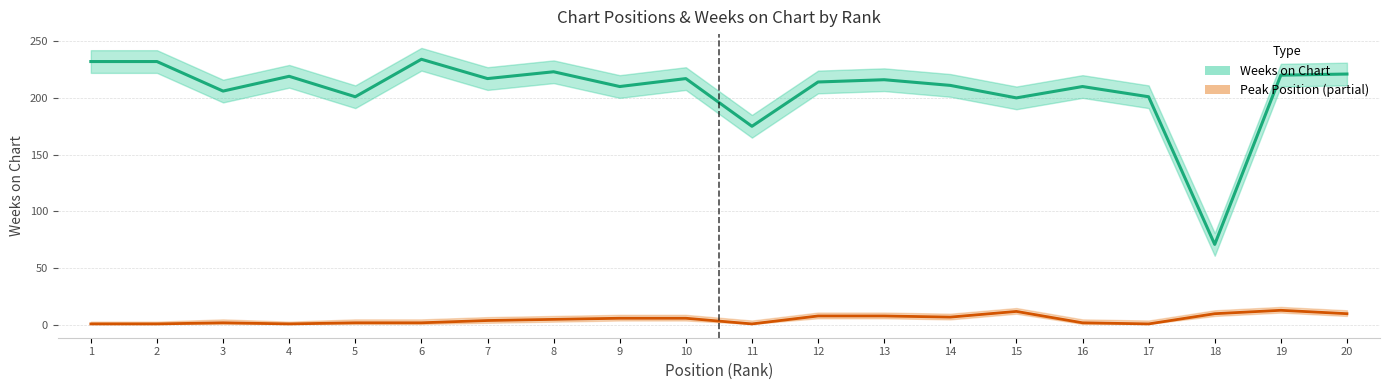

Reading left to right, list all the values displayed in this chart.

Weeks on Chart: 232	232	206	219	201	234	217	223	210	217	175	214	216	211	200	210	201	71	220	221
Peak Position: 1	1	2	1	2	2	4	5	6	6	1	8	8	7	12	2	1	10	13	10